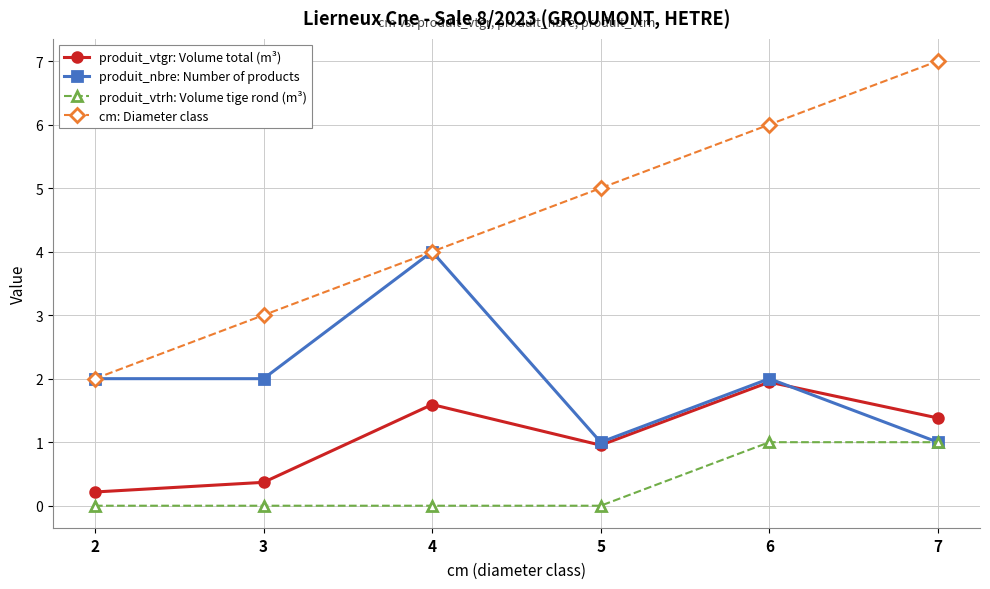

Does the chart have visible grid lines?

Yes